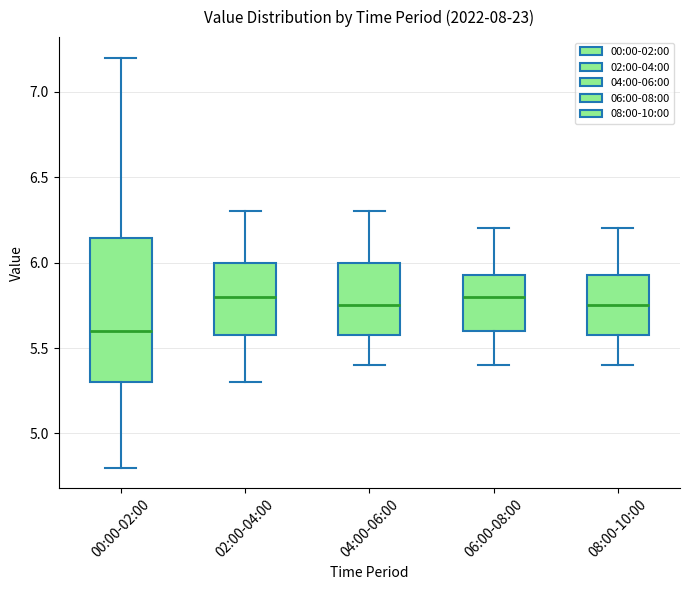

Reading left to right, transcribe this box plot: for each box, give where its median line is, the range the box spans, and where its two whiskers end, as read against the y-axis. The values are not printed on the chart, so give them approximately, as read against the axis.

00:00-02:00: median 5.60, box 5.30 to 6.15, whiskers 4.80 to 7.20
02:00-04:00: median 5.80, box 5.60 to 6.00, whiskers 5.30 to 6.30
04:00-06:00: median 5.75, box 5.60 to 6.00, whiskers 5.40 to 6.30
06:00-08:00: median 5.80, box 5.60 to 5.95, whiskers 5.40 to 6.20
08:00-10:00: median 5.75, box 5.60 to 5.95, whiskers 5.40 to 6.20